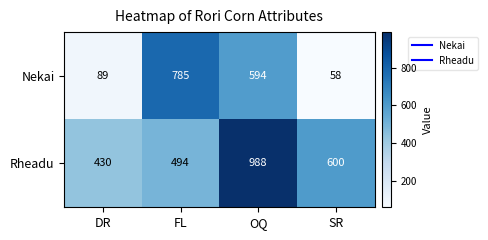

At which label does Rheadu first exceed 600?

OQ